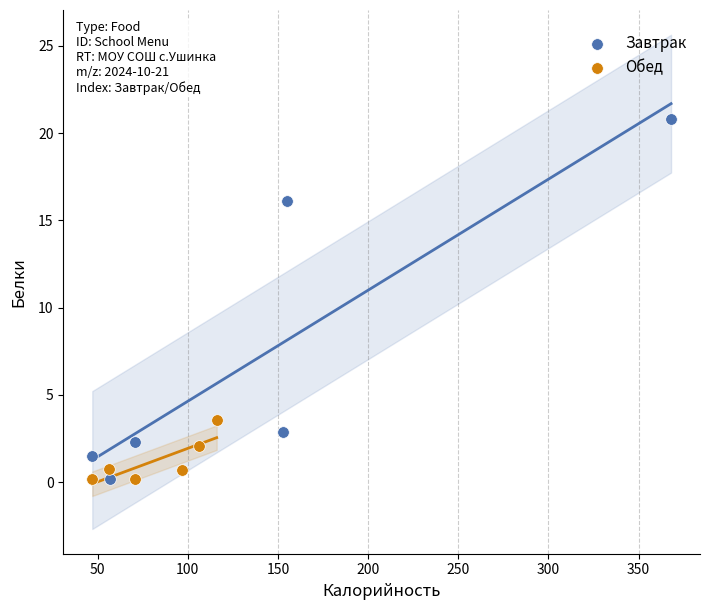

Which series reaches the maximum Y coordinate?

Завтрак